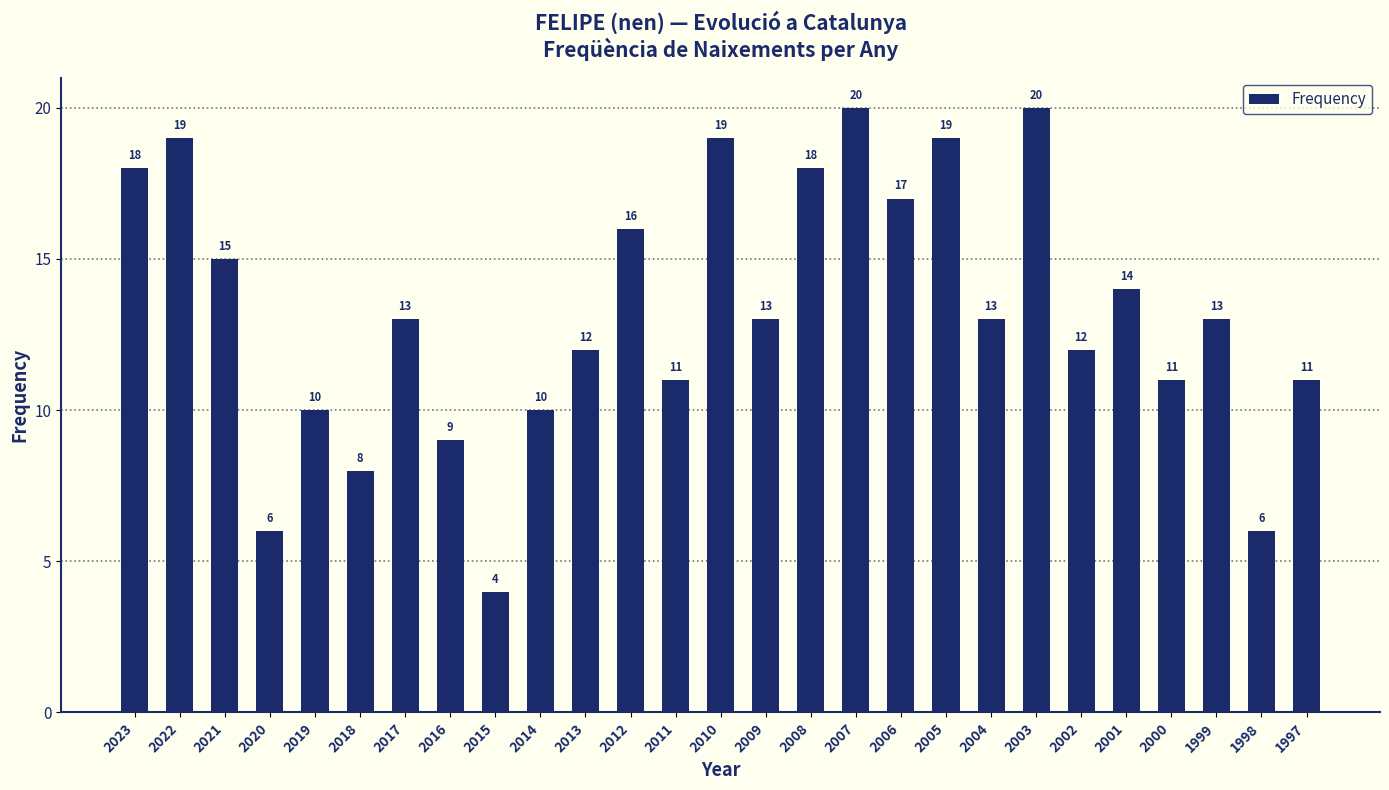

What is the value of the 14th bar from the left?

19